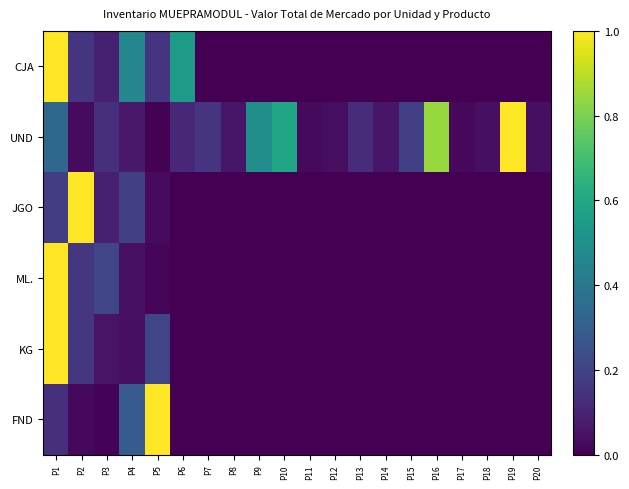

Which series has the largest total across all categories?

UND